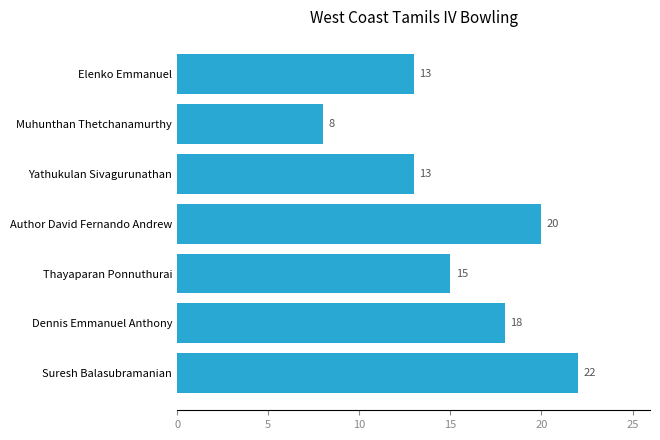

Reading bottom to top, transcribe all the data shown in this chart.

Suresh Balasubramanian=22	Dennis Emmanuel Anthony=18	Thayaparan Ponnuthurai=15	Author David Fernando Andrew=20	Yathukulan Sivagurunathan=13	Muhunthan Thetchanamurthy=8	Elenko Emmanuel=13